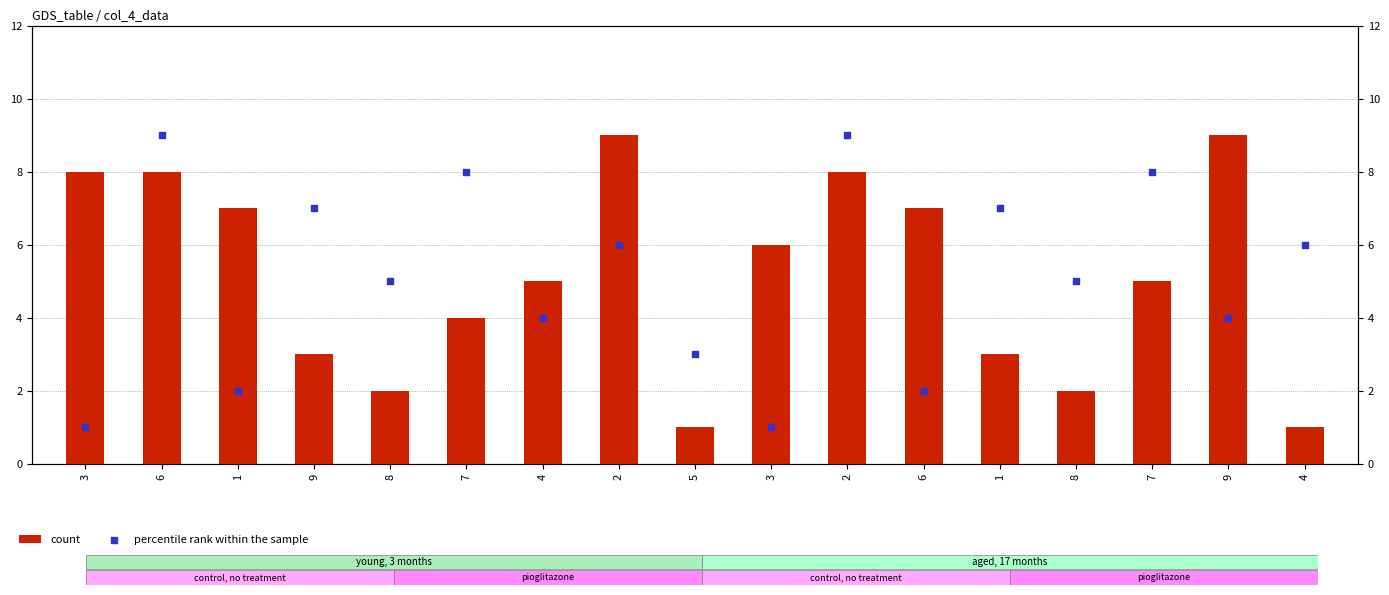

What is the total value across all series at 6?

17